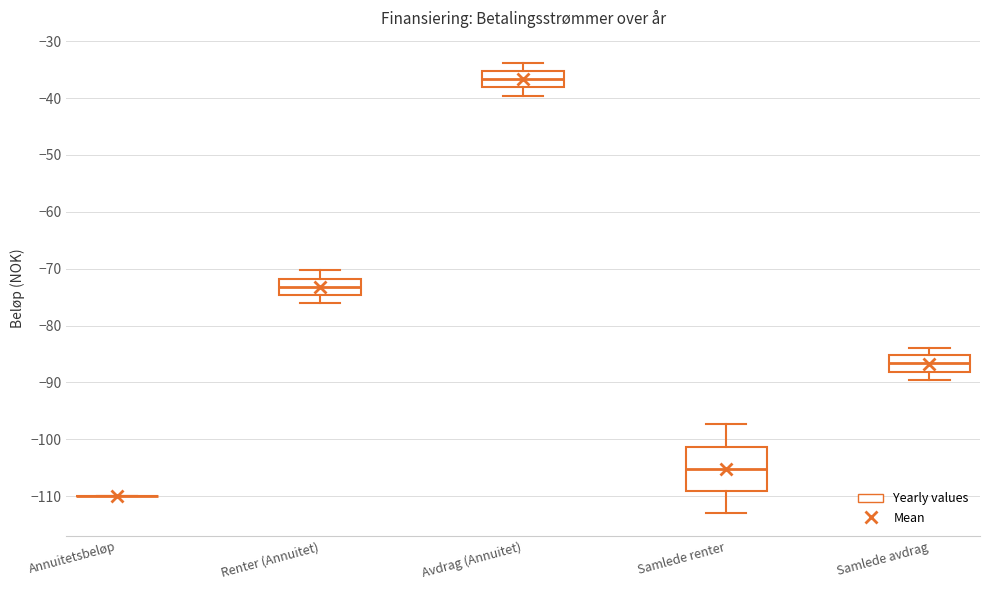

Reading left to right, transcribe this box plot: for each box, give where its median line is, the range the box spans, and where its two whiskers end, as read against the y-axis. The values are not printed on the chart, so give them approximately, as read against the axis.

Annuitetsbeløp: box collapsed to a line at -110, whiskers -110 to -110
Renter (Annuitet): median -73, box -75 to -72, whiskers -76 to -70
Avdrag (Annuitet): median -37, box -38 to -35, whiskers -40 to -34
Samlede renter: median -105, box -109 to -101, whiskers -113 to -97
Samlede avdrag: median -87, box -88 to -85, whiskers -90 to -84